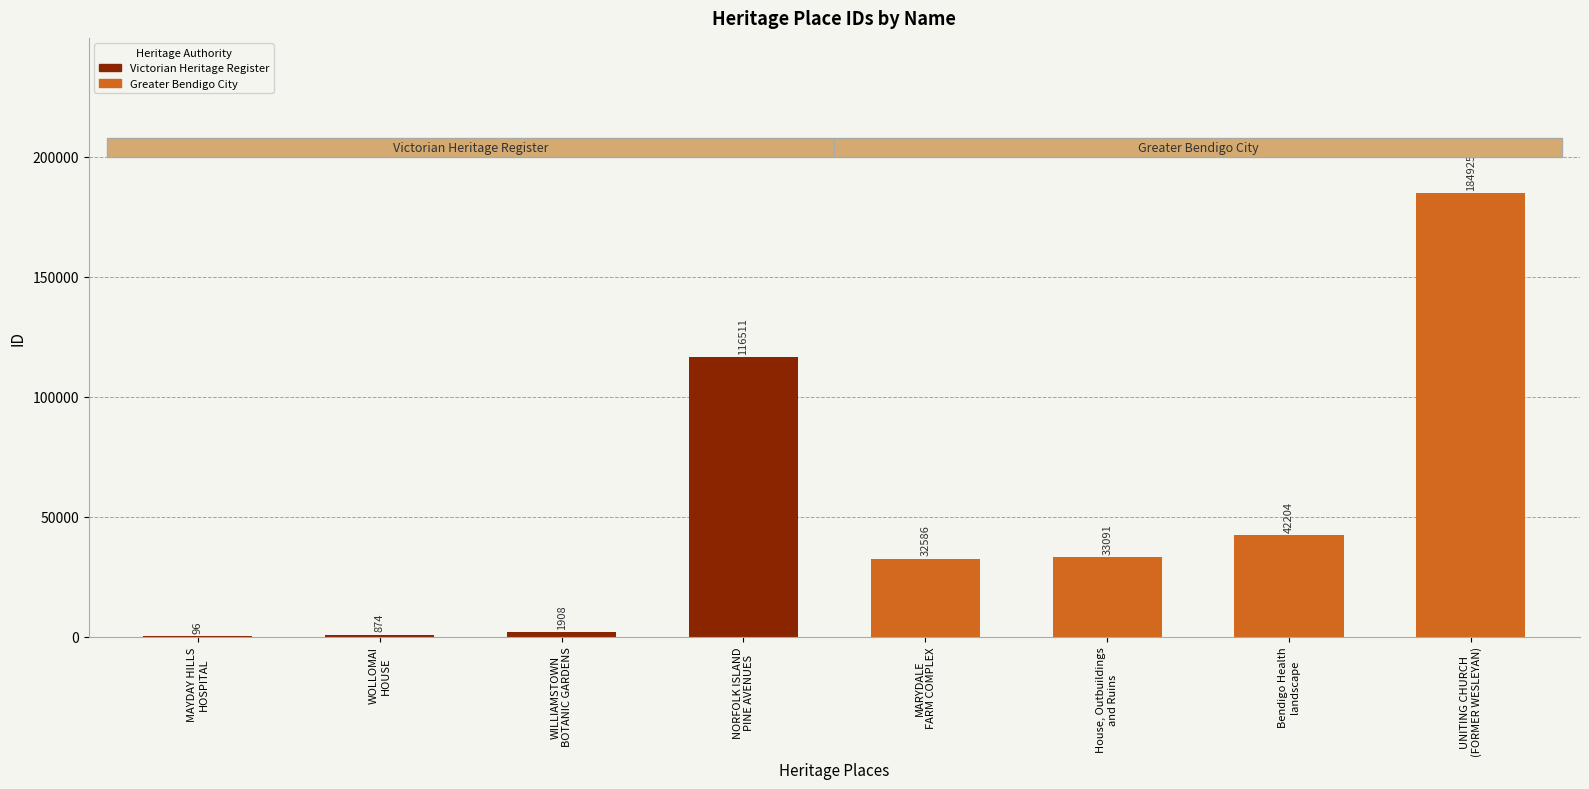

What is the average value?

51524